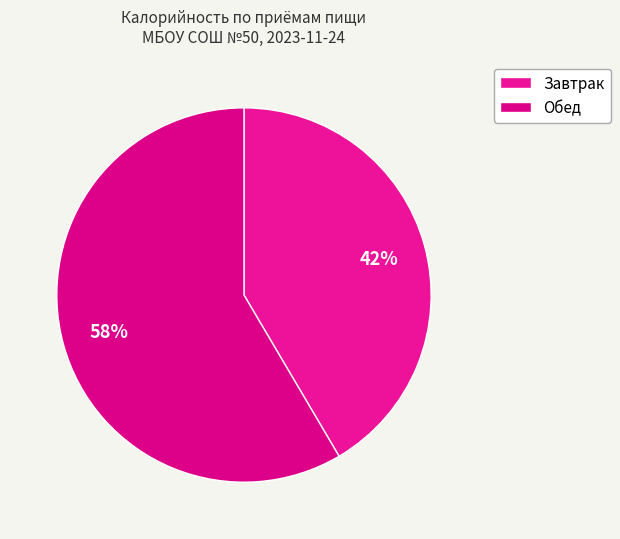

What portion of the pie excludes Обед?

41.5%